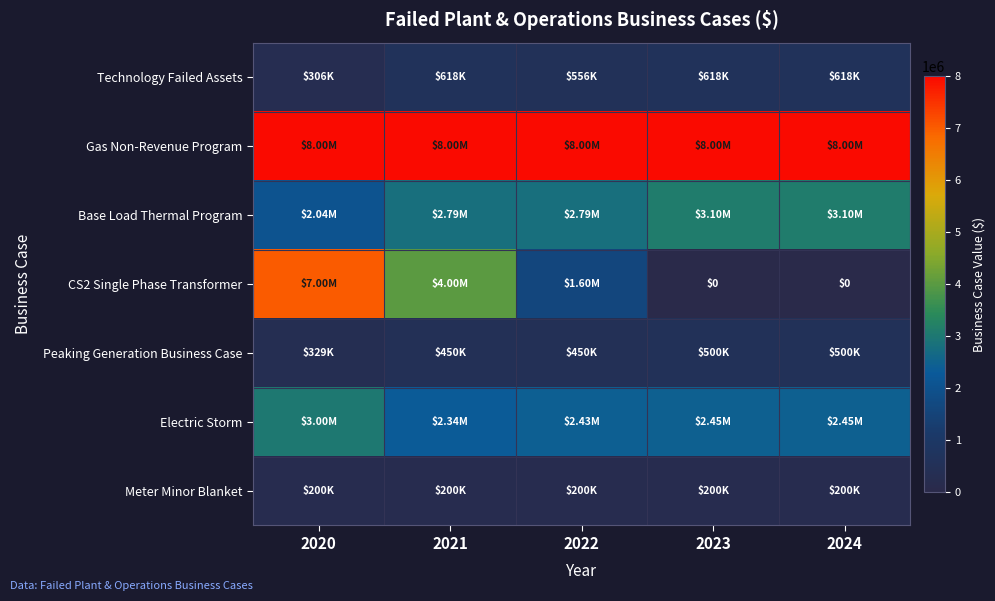

Where is Technology Failed Assets nearest to the value 462100?

2022